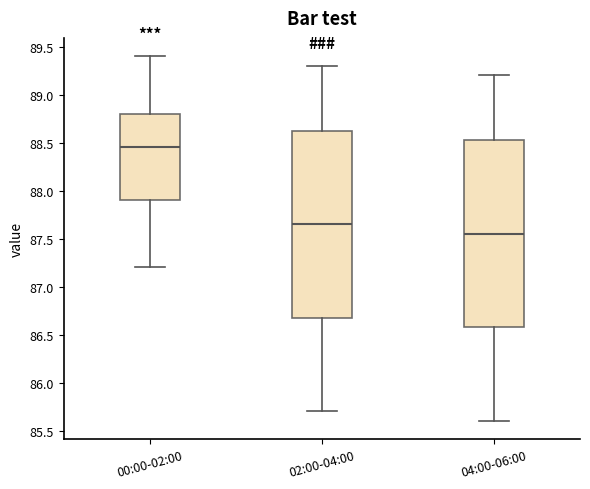

Reading left to right, read every box against the y-axis: the position of its median line, the range the box covers, and the ends of its whiskers. The values are not printed on the chart, so give them approximately, as read against the axis.

00:00-02:00: median 88.45, box 87.90 to 88.80, whiskers 87.20 to 89.40
02:00-04:00: median 87.65, box 86.70 to 88.65, whiskers 85.70 to 89.30
04:00-06:00: median 87.55, box 86.60 to 88.55, whiskers 85.60 to 89.20